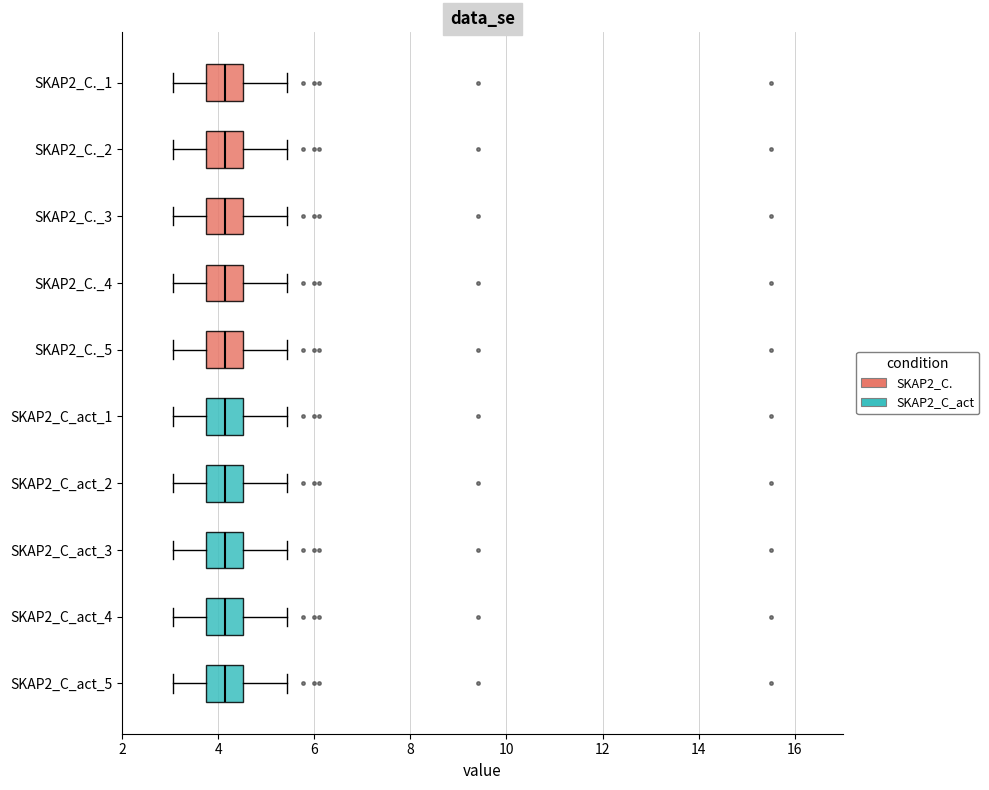

Where is the left edge of the box for SKAP2_C_act_4 on the x-axis? The values are not printed on the chart, so give them approximately, as read against the axis.

3.8